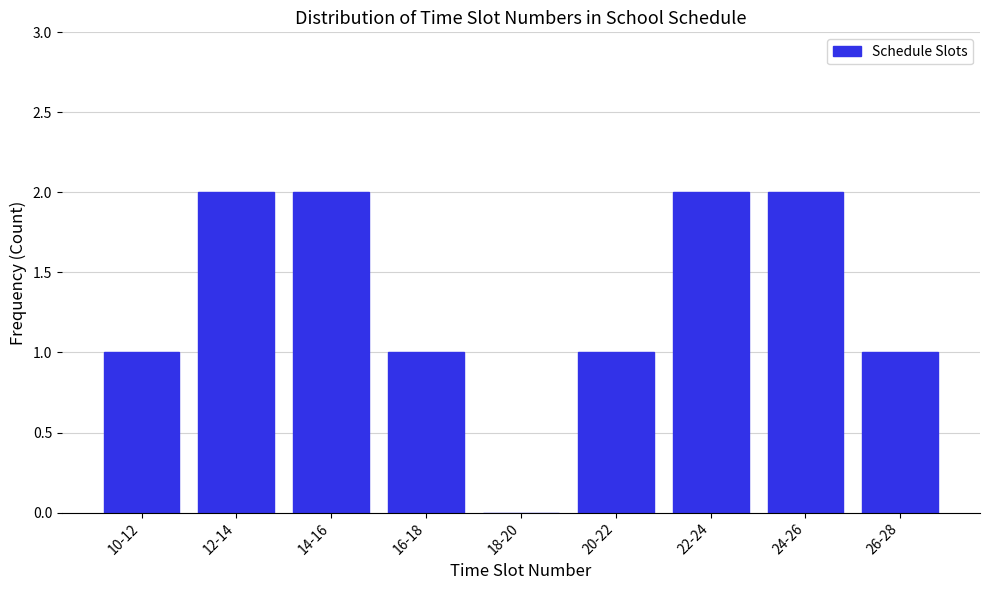

Reading right to left, what are all the values shown in this chart?

26-28=1	24-26=2	22-24=2	20-22=1	18-20=0	16-18=1	14-16=2	12-14=2	10-12=1